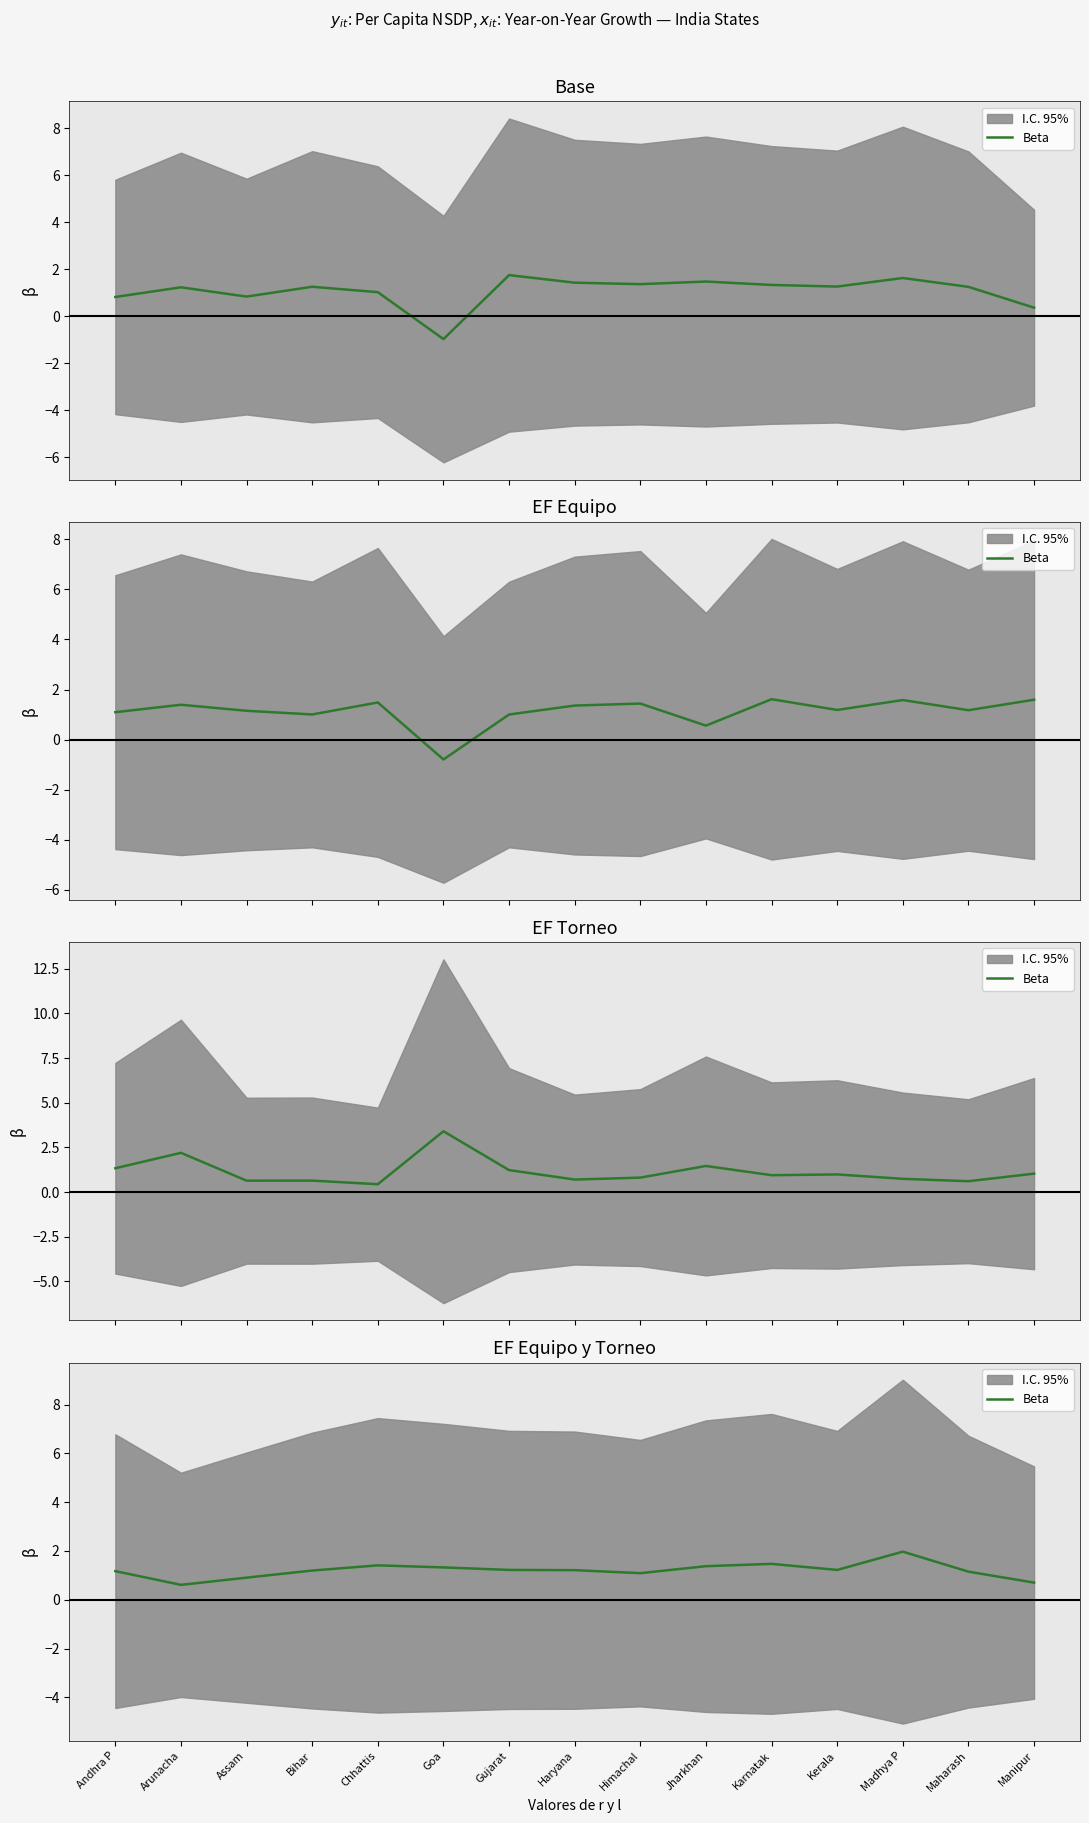

What is the change in value from Haryana to Jharkhan?

+0.2